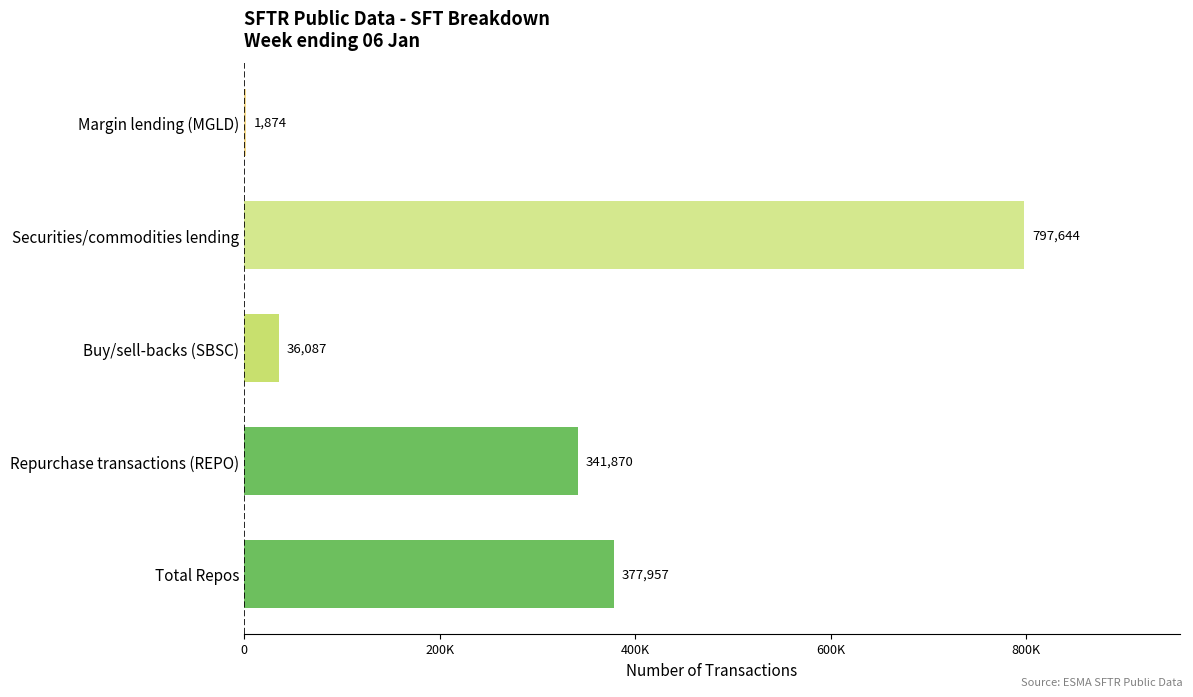

Between Securities/commodities lending and Buy/sell-backs (SBSC), which is larger?

Securities/commodities lending